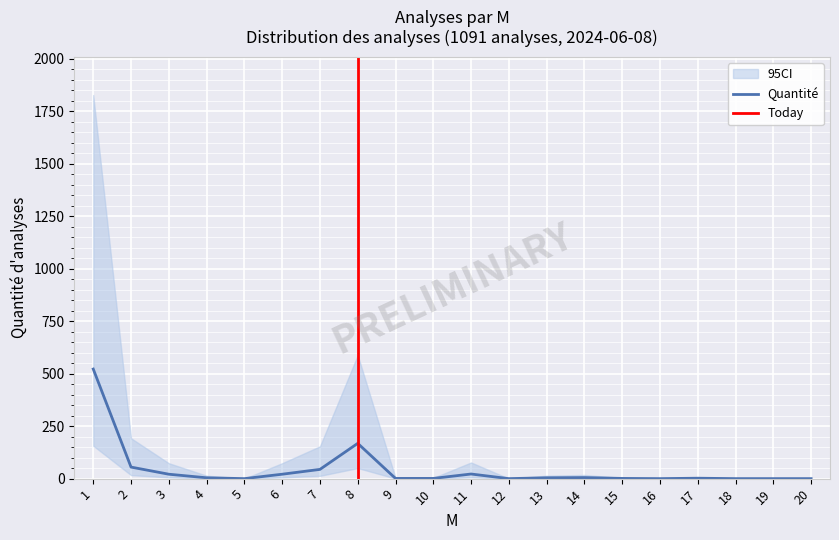

Reading left to right, extract all data points from this chart.

1=522	2=55	3=21	4=4	5=0	6=21	7=44	8=168	9=1	10=1	11=22	12=0	13=4	14=5	15=1	16=0	17=2	18=0	19=0	20=0